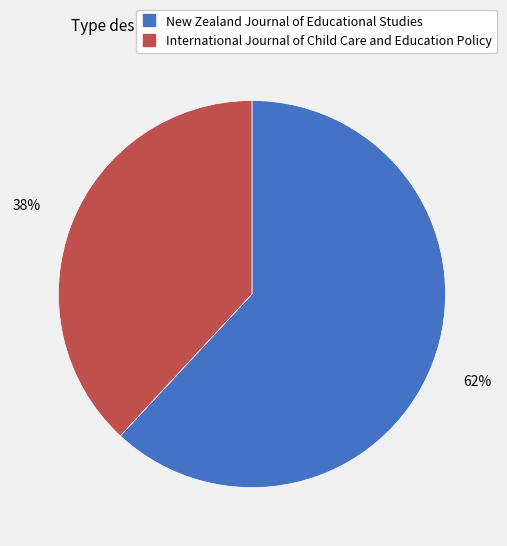

Is it true that New Zealand Journal of Educational Studies is 62% of the pie?

True